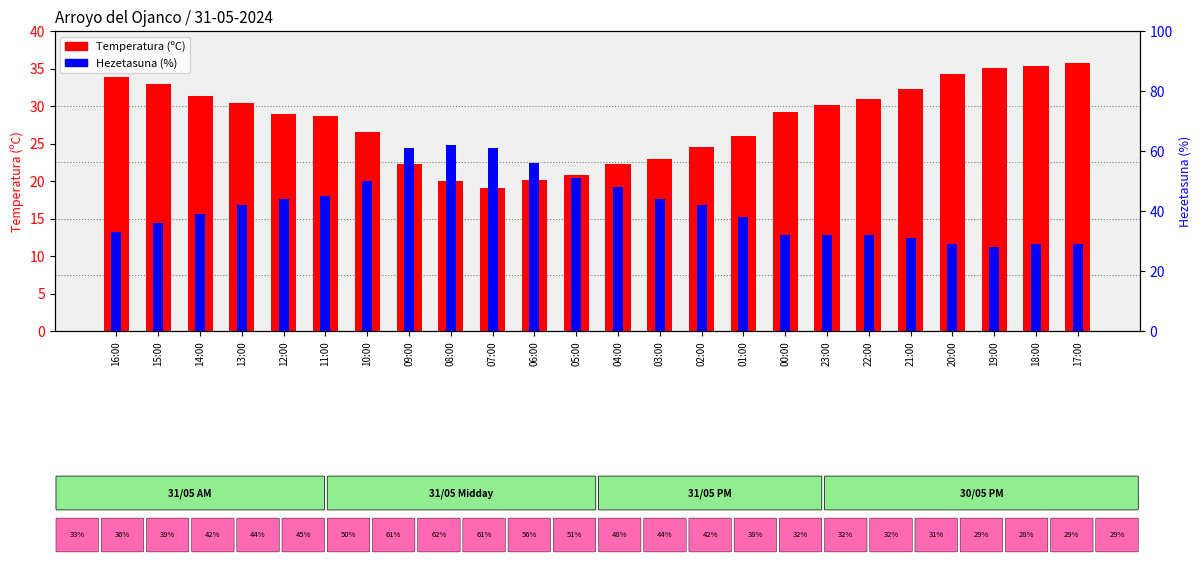

What is the label of the 2nd bar from the right?

18:00